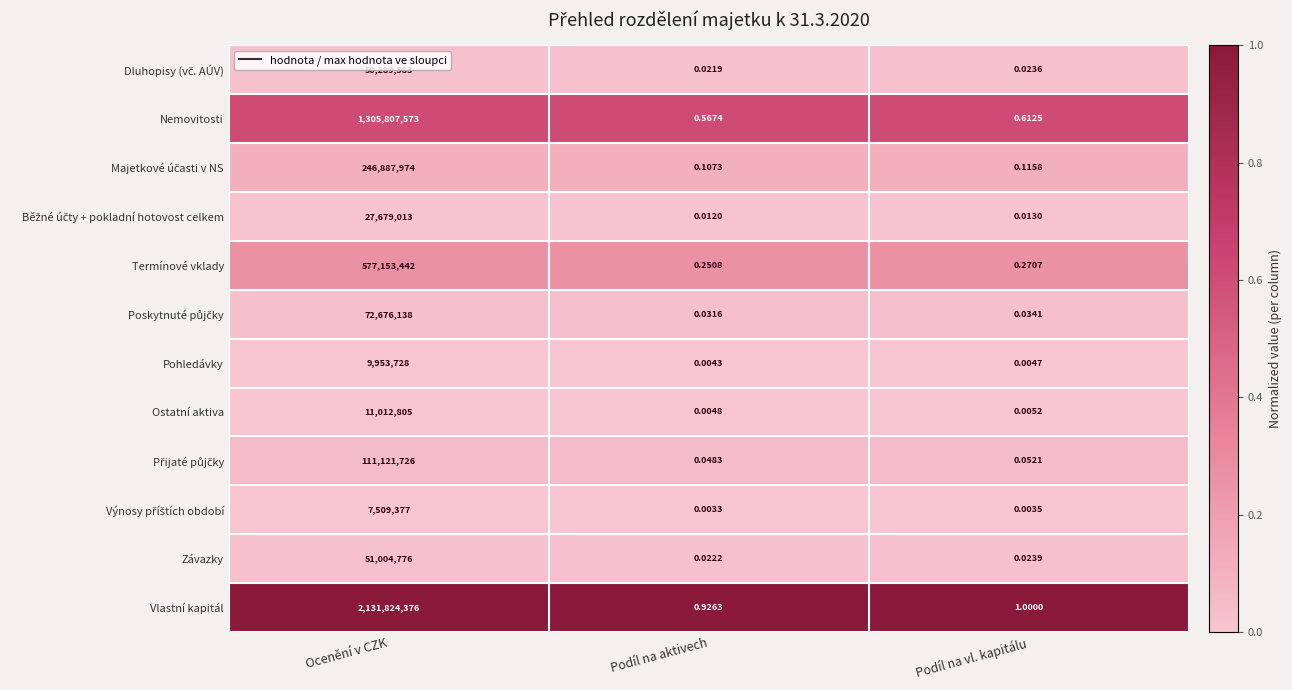

Where is Závazky nearest to the value 25502388?

Podíl na vl. kapitálu